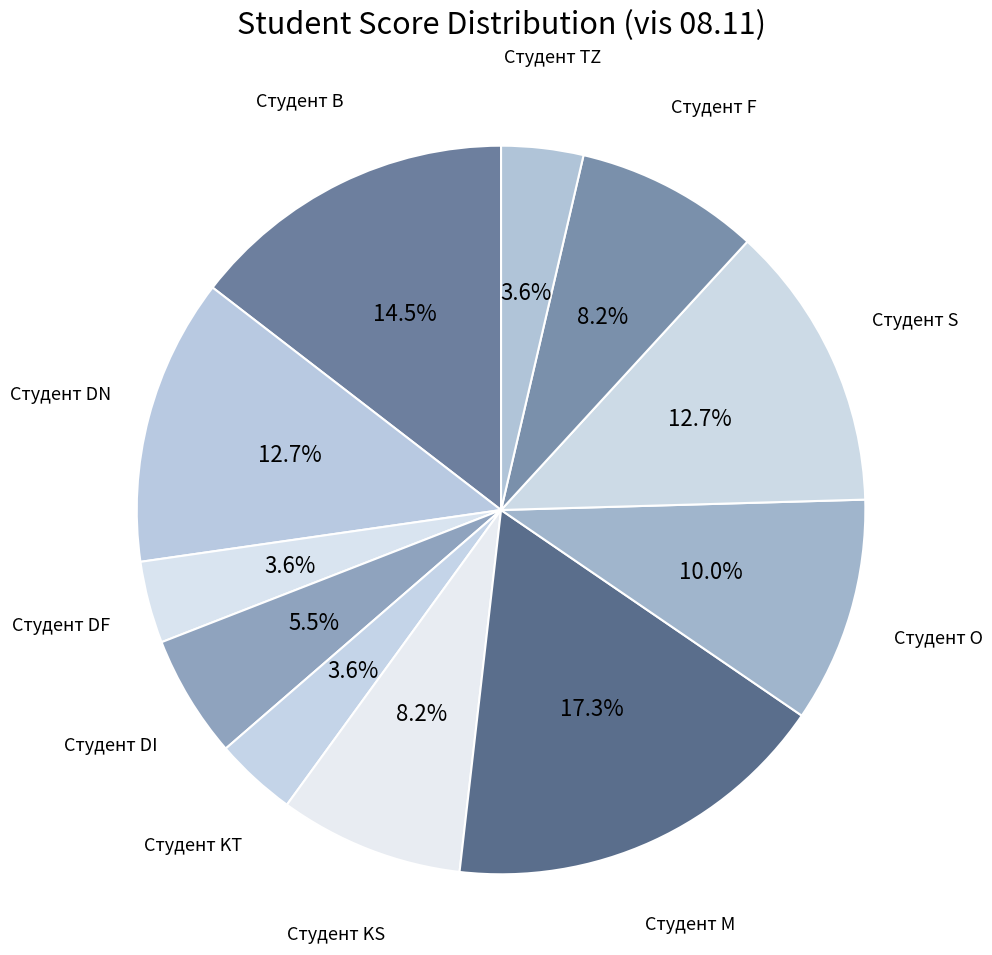

The Студент O slice represents 10% of the pie. True or false?

True